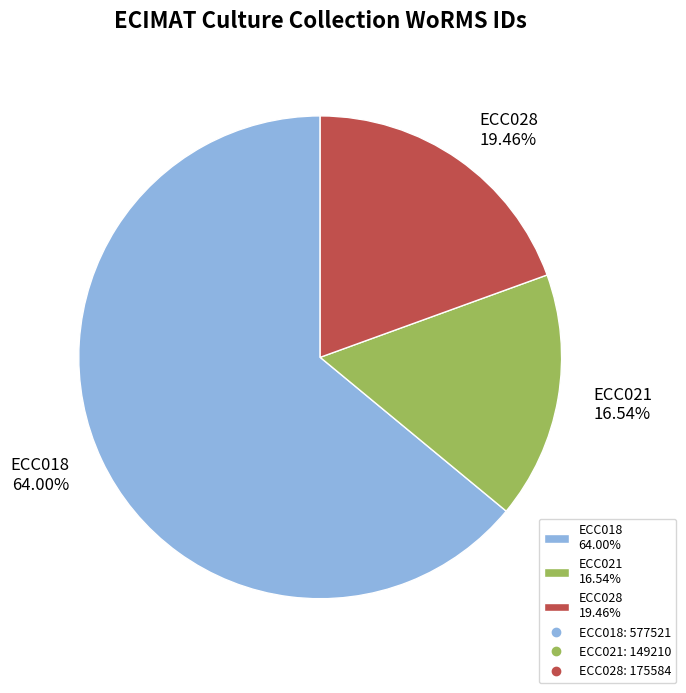

To the nearest percent, what is the difference between the ECC021 and ECC018 slice percentages?

47%